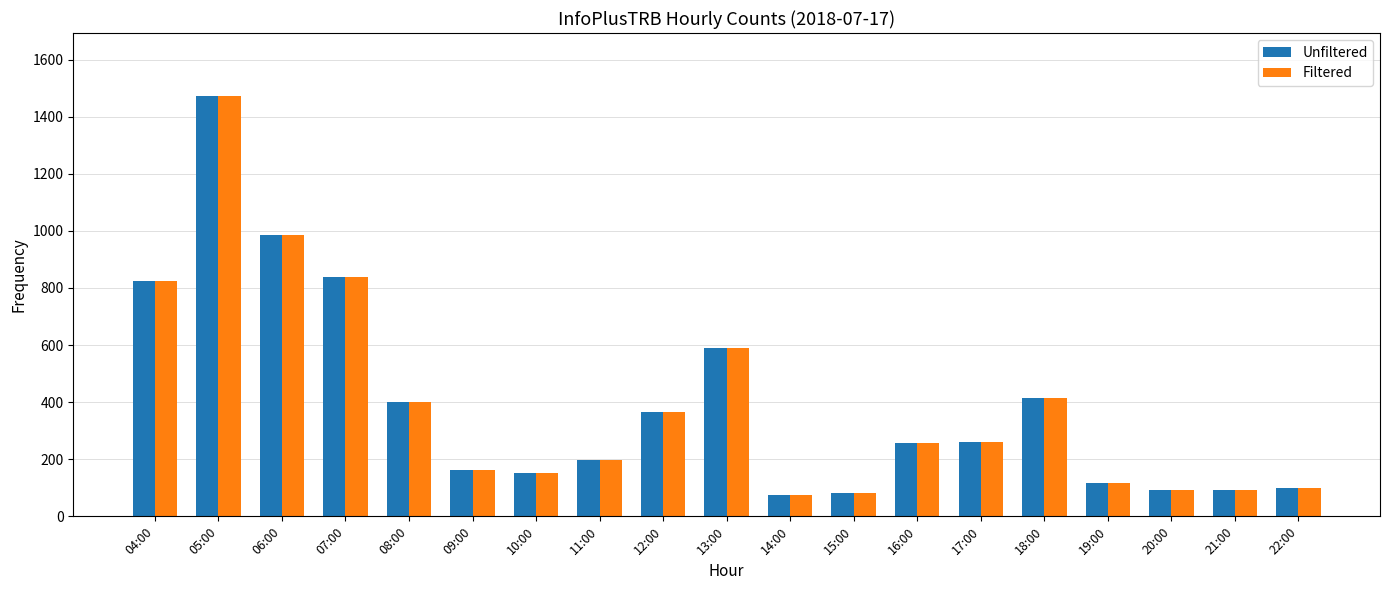

True or false: Unfiltered has a value of 261 at 17:00.

True